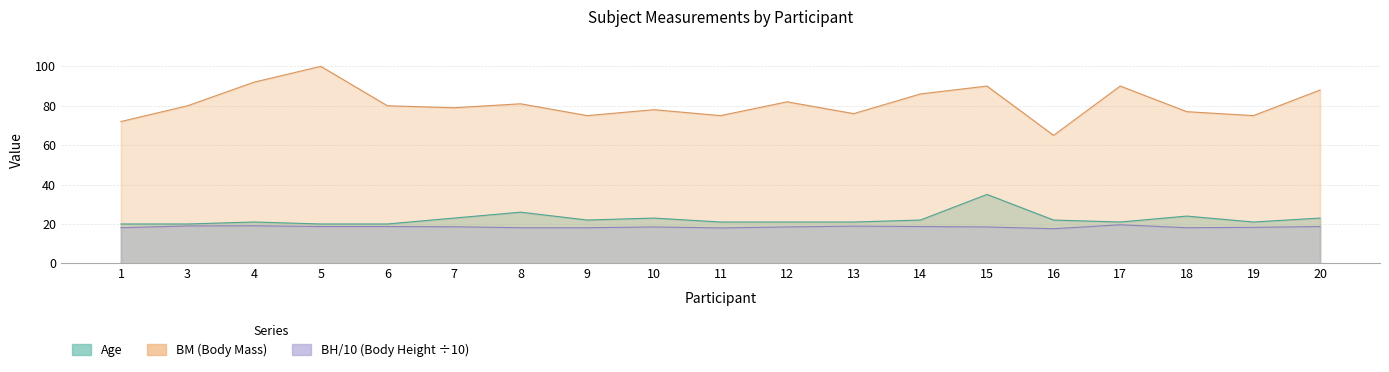

At which category is the sum across all series the highest?

15